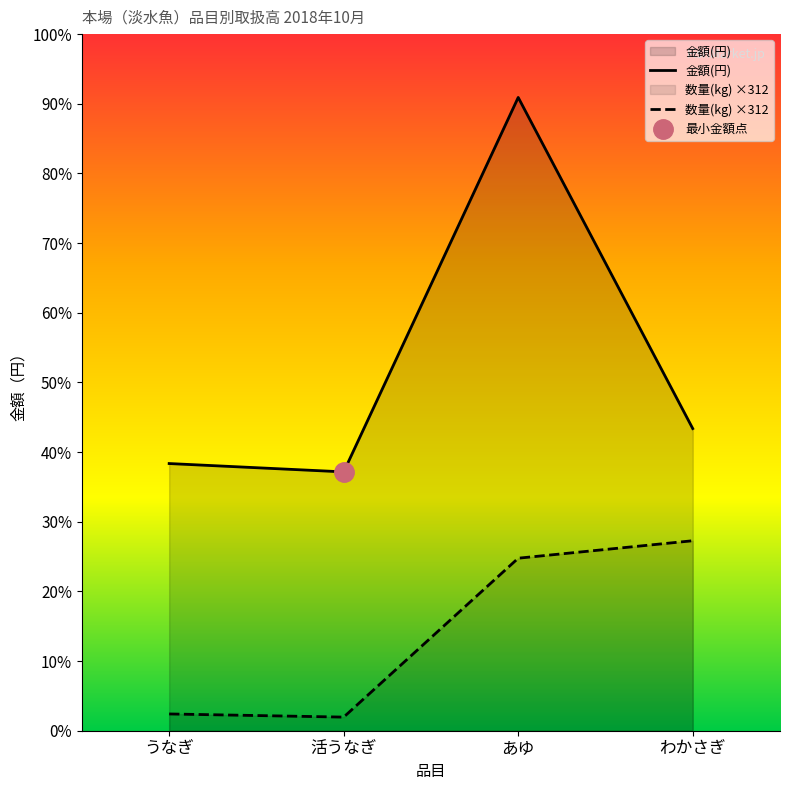

What is the lowest value of the 金額(円) series?

1380283.0